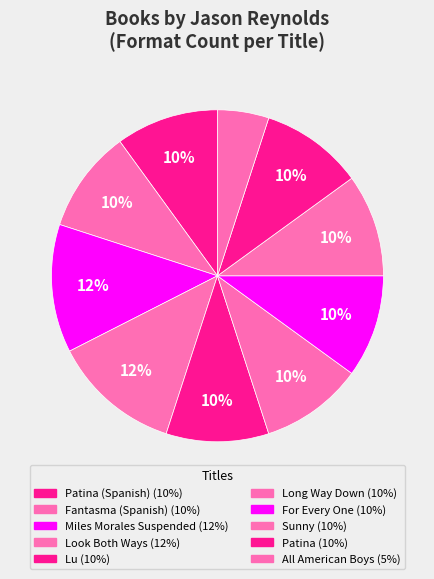

How many segments does this pie chart have?

10